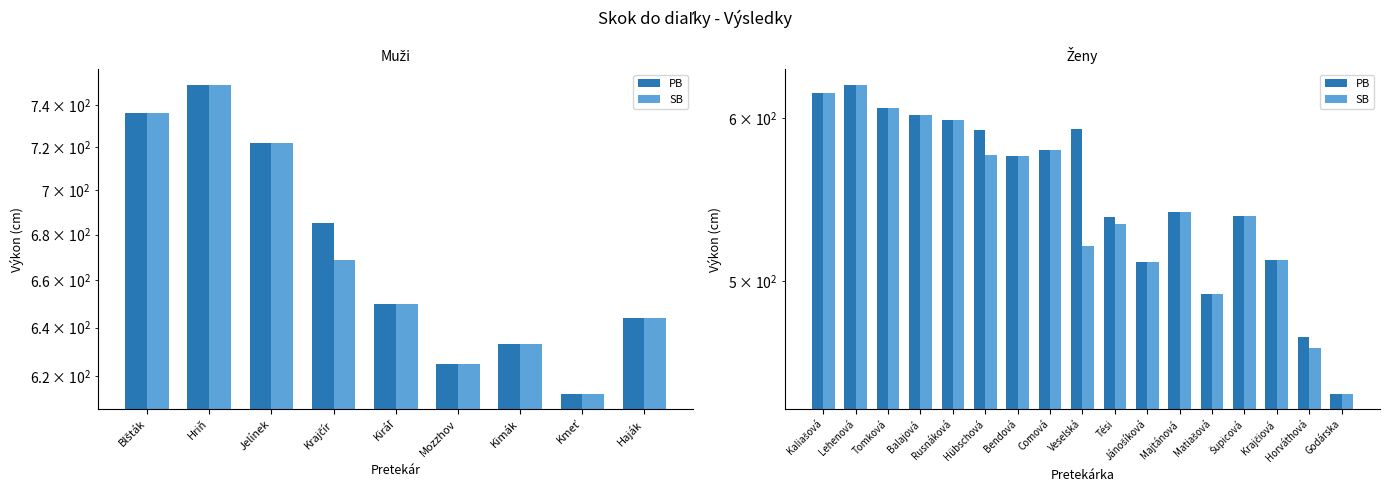

Is it true that PB equals 538 at Šupicová?

True